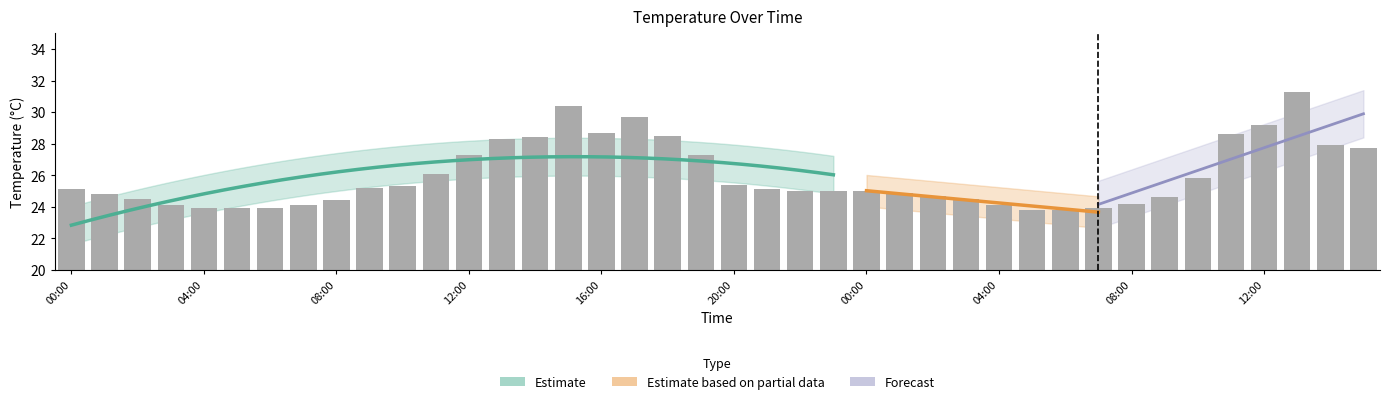

Does the chart contain any negative values?

No